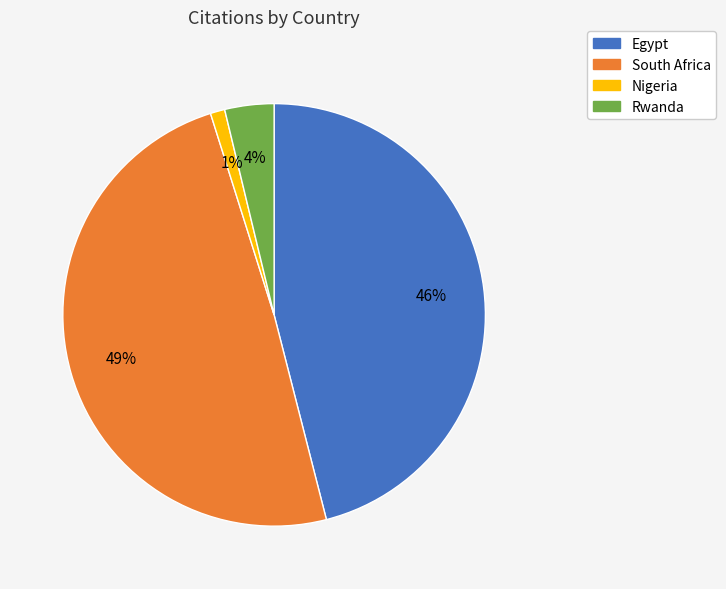

Combined, do South Africa and Rwanda account for over 50%?

Yes